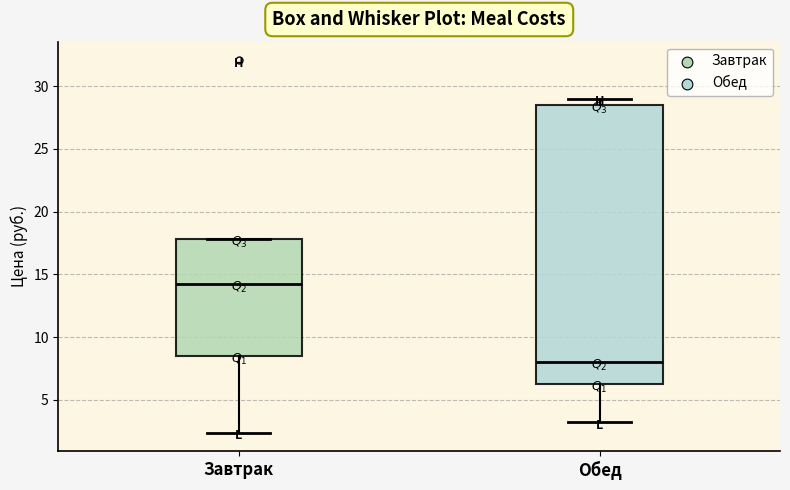

Comparing the boxes themselves (not the whiskers), which one is the tallest?

Обед